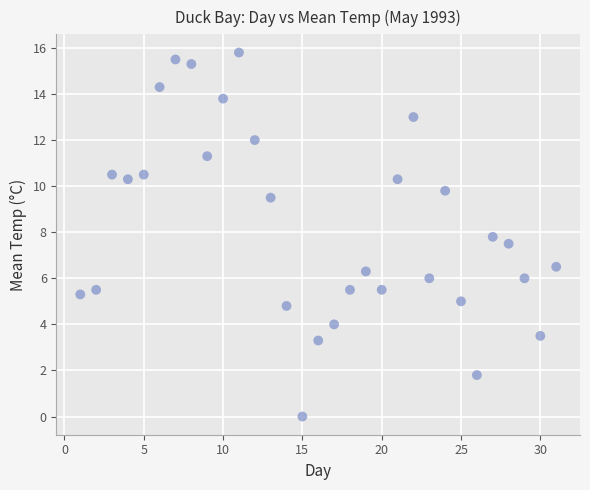

What is the range of X values (max minus min)?

30.0